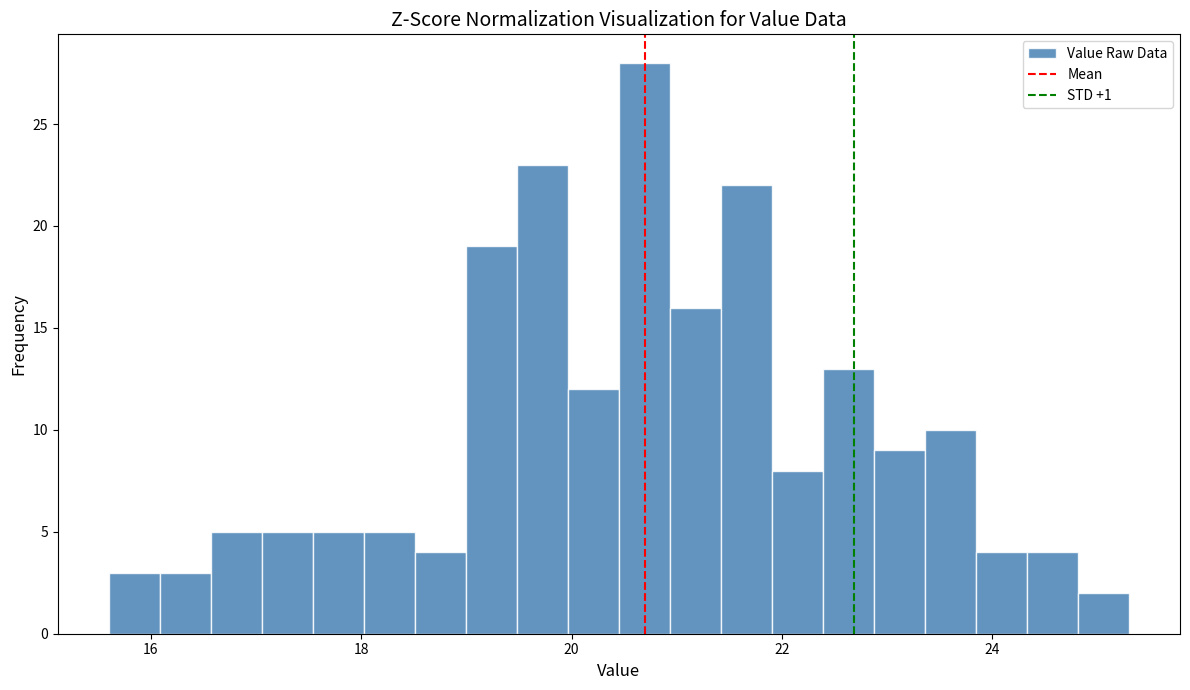

Around what value on the x-axis is the tallest bar? Give the approximate position of its centre, as read against the axis.

20.6